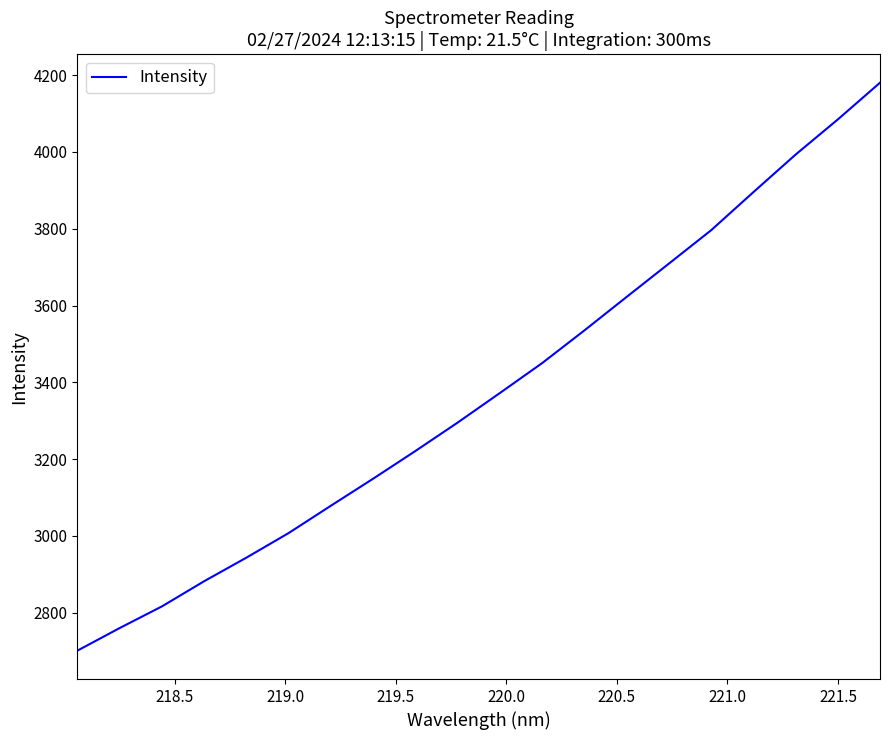

What is the greatest value displayed?

4180.4